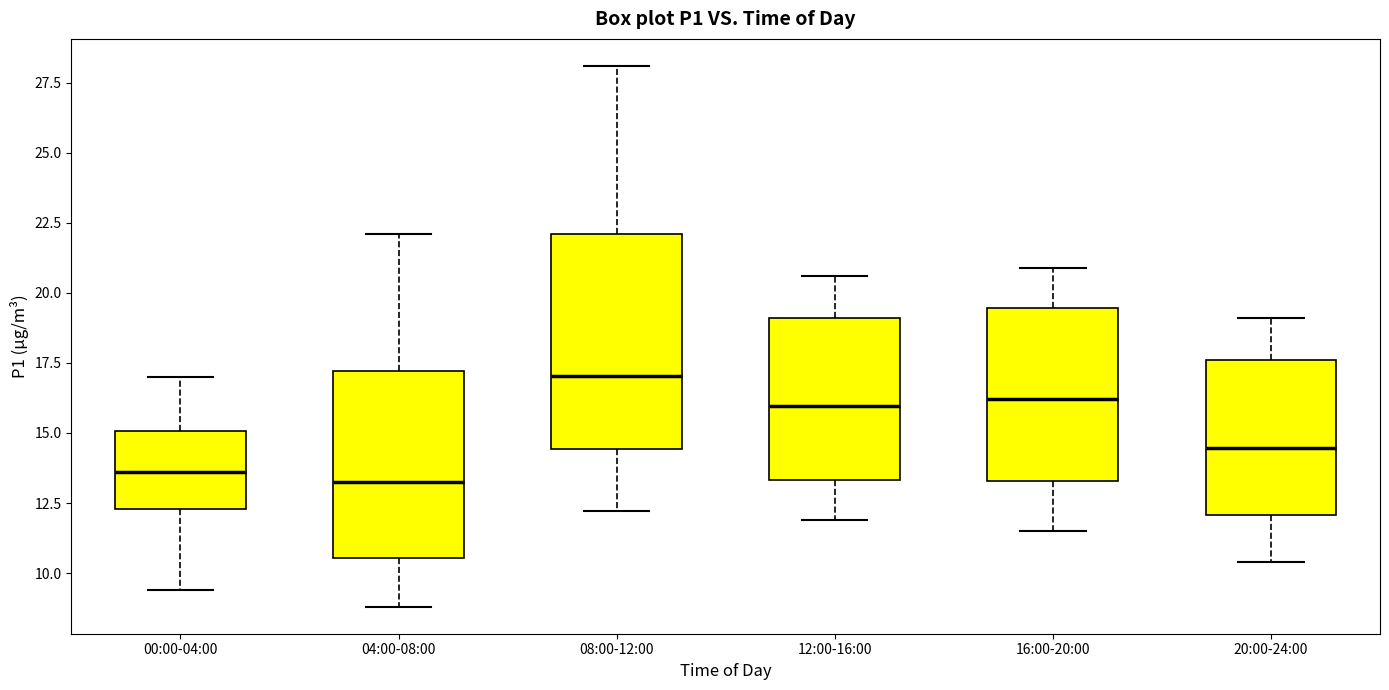

Which box is the tallest, from its lower edge to its upper edge?

08:00-12:00